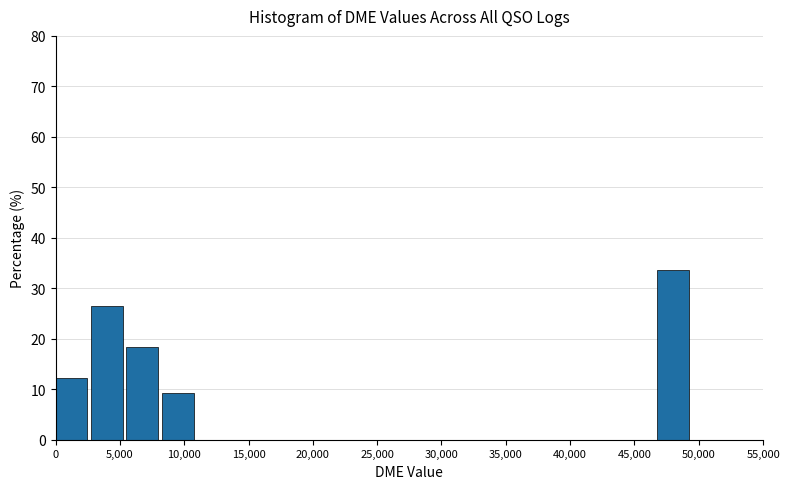

What is the height of the bar covering 46750 to 49500 on the x-axis? Neither the bar edges nor the heights are printed on the chart, so give them approximately, as read against the axes.

34